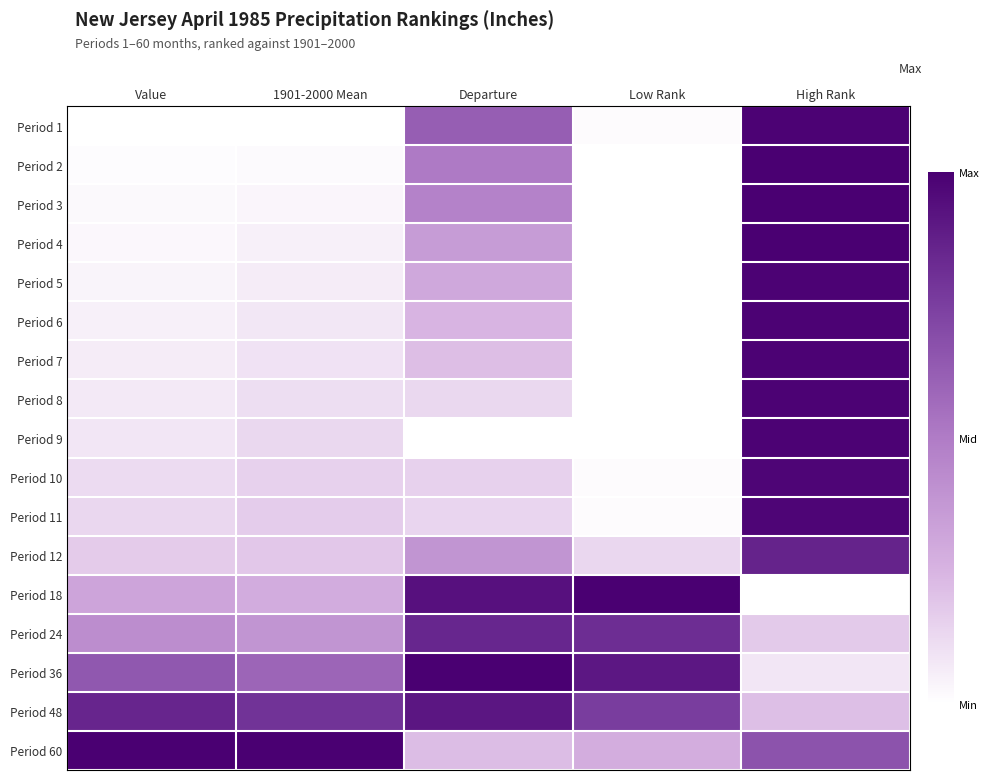

Reading left to right, transcribe all the data shown in this chart.

Period 1: Value=0.0	1901-2000 Mean=0.0	Departure=0.6	Low Rank=0.0	High Rank=1.0
Period 2: Value=0.0	1901-2000 Mean=0.0	Departure=0.5	Low Rank=0.0	High Rank=1.0
Period 3: Value=0.0	1901-2000 Mean=0.0	Departure=0.5	Low Rank=0.0	High Rank=1.0
Period 4: Value=0.0	1901-2000 Mean=0.0	Departure=0.4	Low Rank=0.0	High Rank=1.0
Period 5: Value=0.0	1901-2000 Mean=0.1	Departure=0.3	Low Rank=0.0	High Rank=1.0
Period 6: Value=0.1	1901-2000 Mean=0.1	Departure=0.2	Low Rank=0.0	High Rank=1.0
Period 7: Value=0.1	1901-2000 Mean=0.1	Departure=0.2	Low Rank=0.0	High Rank=1.0
Period 8: Value=0.1	1901-2000 Mean=0.1	Departure=0.1	Low Rank=0.0	High Rank=1.0
Period 9: Value=0.1	1901-2000 Mean=0.1	Departure=0.0	Low Rank=0.0	High Rank=1.0
Period 10: Value=0.1	1901-2000 Mean=0.2	Departure=0.2	Low Rank=0.0	High Rank=1.0
Period 11: Value=0.1	1901-2000 Mean=0.2	Departure=0.1	Low Rank=0.0	High Rank=1.0
Period 12: Value=0.2	1901-2000 Mean=0.2	Departure=0.4	Low Rank=0.1	High Rank=0.9
Period 18: Value=0.3	1901-2000 Mean=0.3	Departure=0.9	Low Rank=1.0	High Rank=0.0
Period 24: Value=0.4	1901-2000 Mean=0.4	Departure=0.8	Low Rank=0.8	High Rank=0.2
Period 36: Value=0.6	1901-2000 Mean=0.6	Departure=1.0	Low Rank=0.9	High Rank=0.1
Period 48: Value=0.8	1901-2000 Mean=0.8	Departure=0.9	Low Rank=0.8	High Rank=0.2
Period 60: Value=1.0	1901-2000 Mean=1.0	Departure=0.2	Low Rank=0.3	High Rank=0.7